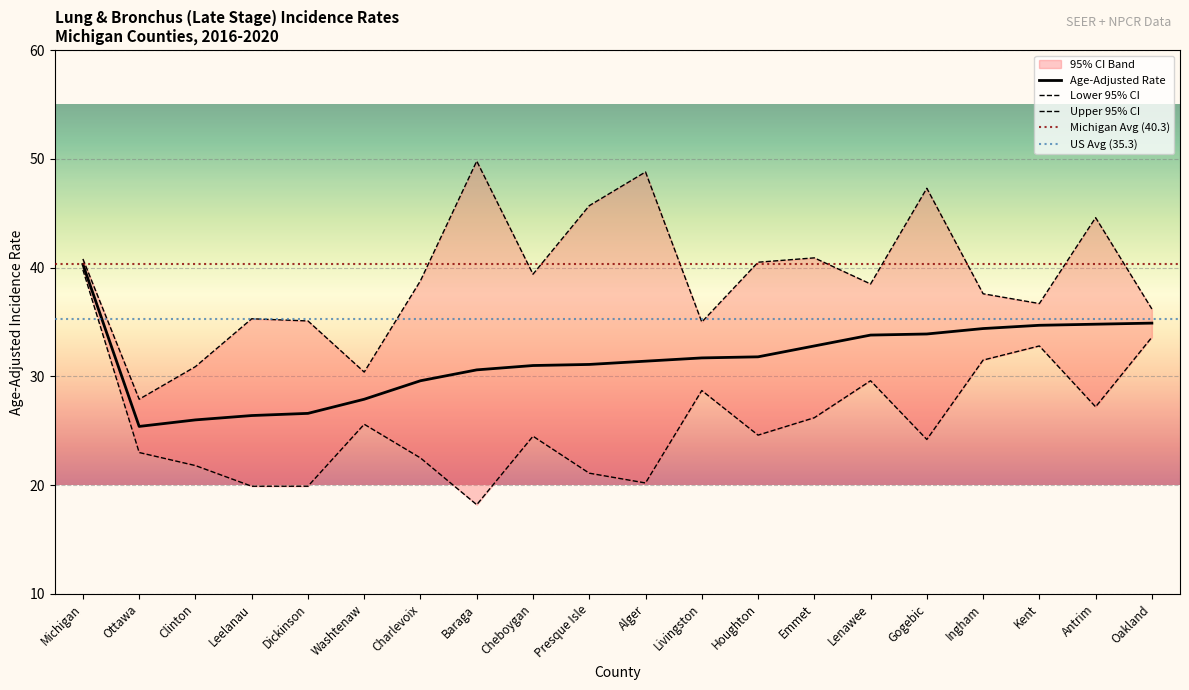

What is the maximum value shown in the chart?

49.8